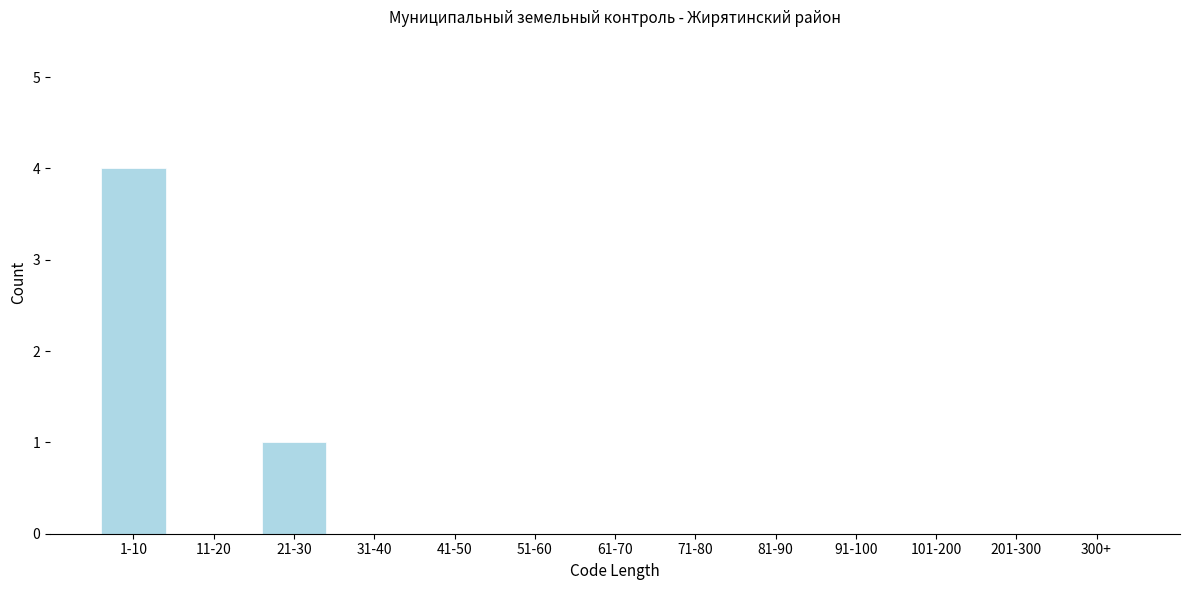

Reading left to right, transcribe all the data shown in this chart.

1-10=4	11-20=0	21-30=1	31-40=0	41-50=0	51-60=0	61-70=0	71-80=0	81-90=0	91-100=0	101-200=0	201-300=0	300+=0